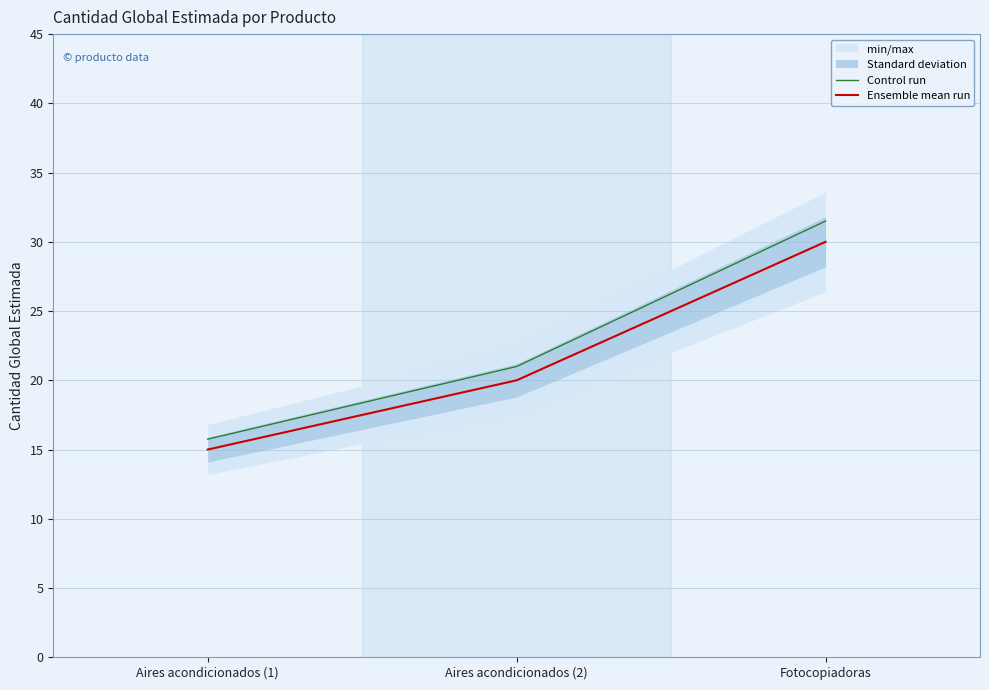

What is the smallest value displayed?

15.0